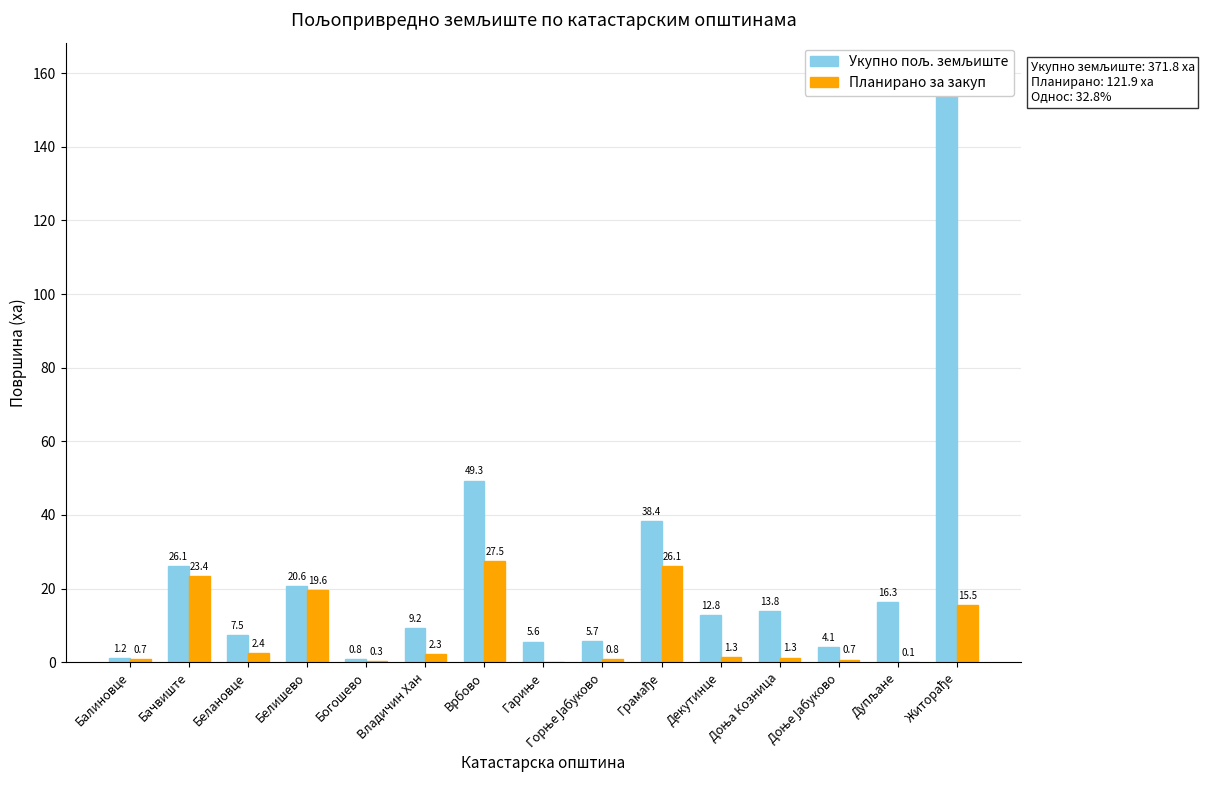

What is the difference between the maximum and minimum values in the Укупно пољ. земљиште series?

159.5